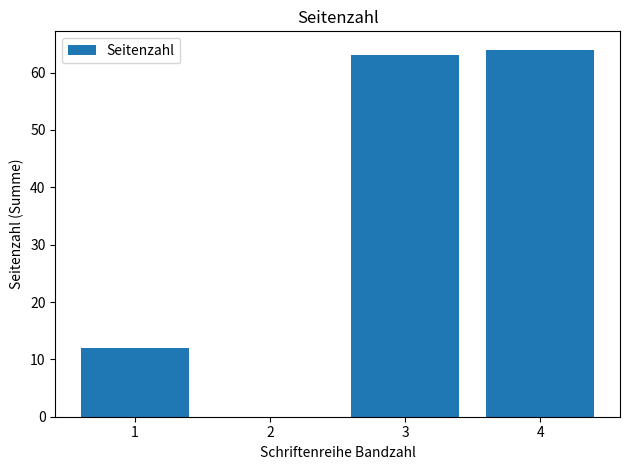

What is the sum of all values?

139